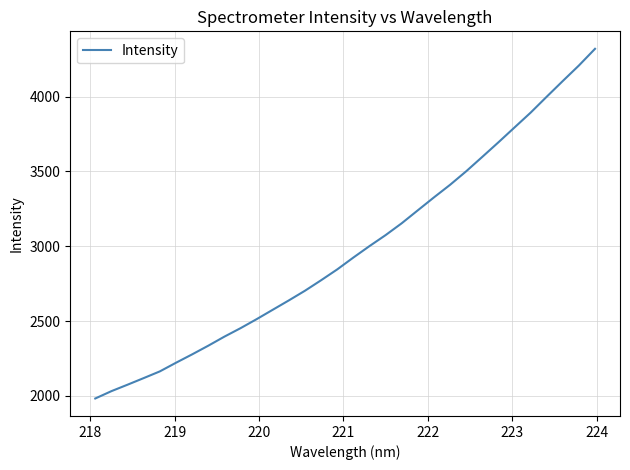

How many lines are shown in the chart?

1